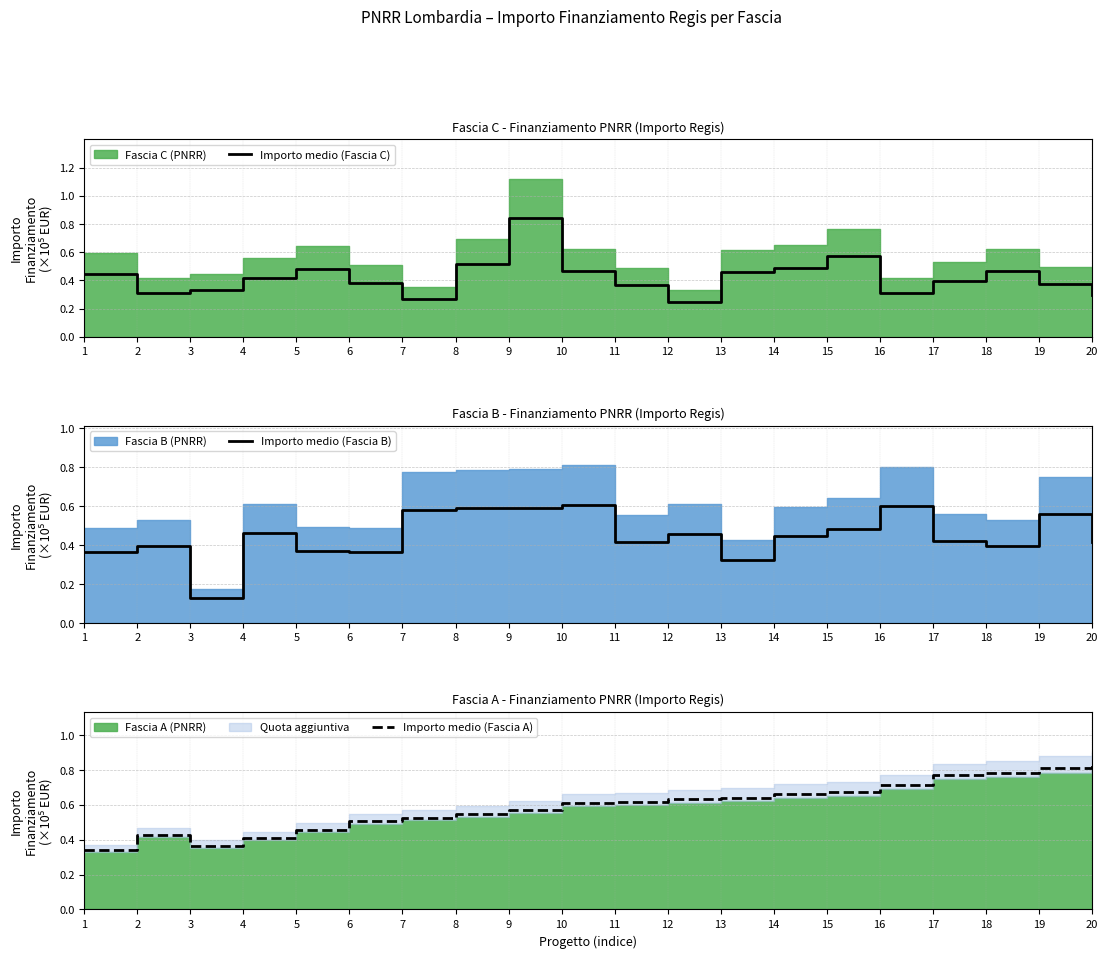

What is the minimum value for Importo medio (Fascia A)?

0.3